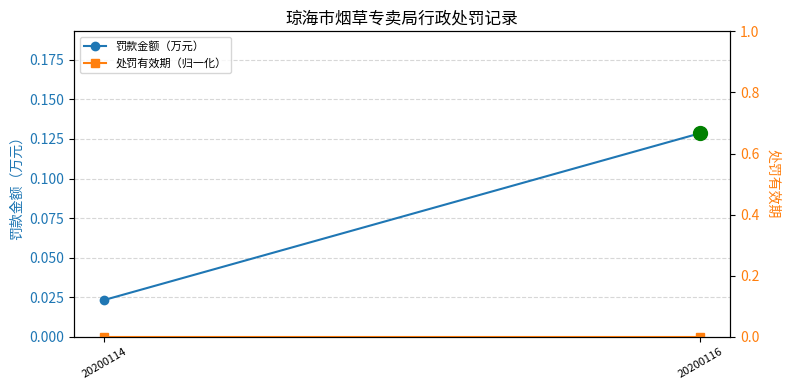

At which category is the sum across all series the highest?

20200116